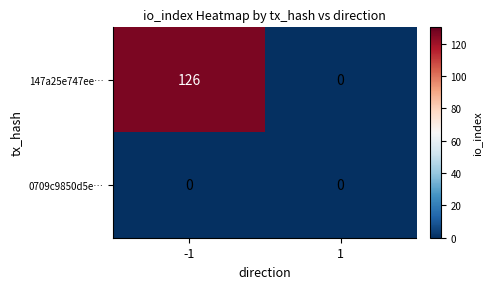

List the series in order of their peak value, lowest first.

0709c9850d5e…, 147a25e747ee…